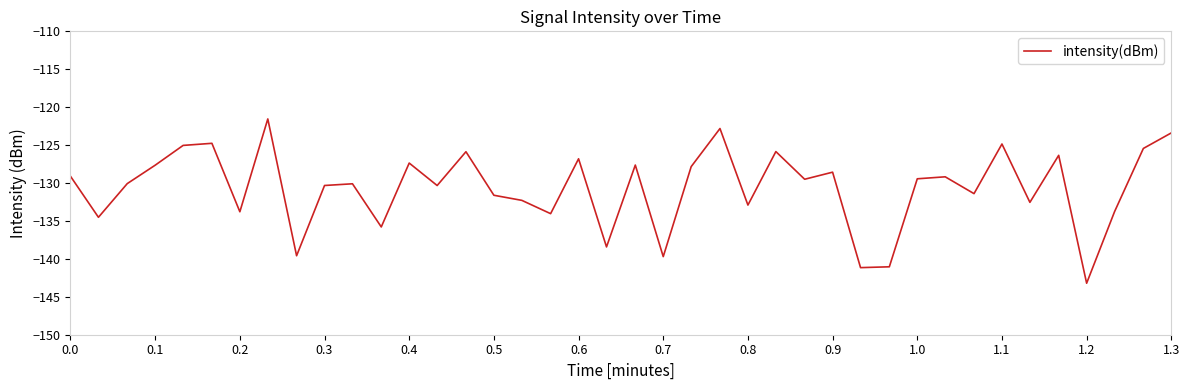

What is the smallest value displayed?

-143.2